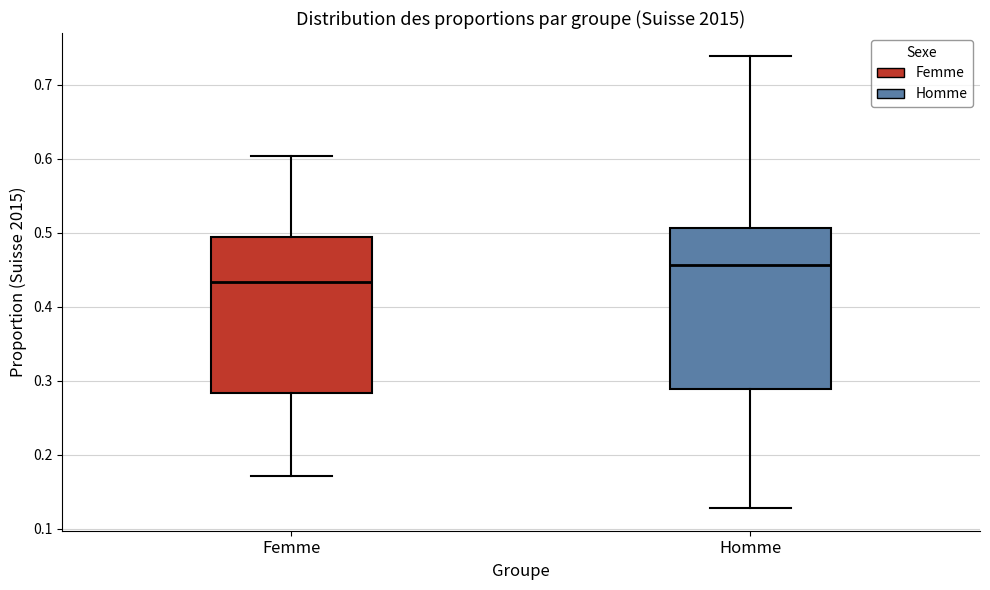

Where does the lower whisker of the box for Femme end on the y-axis? The values are not printed on the chart, so give them approximately, as read against the axis.

0.17